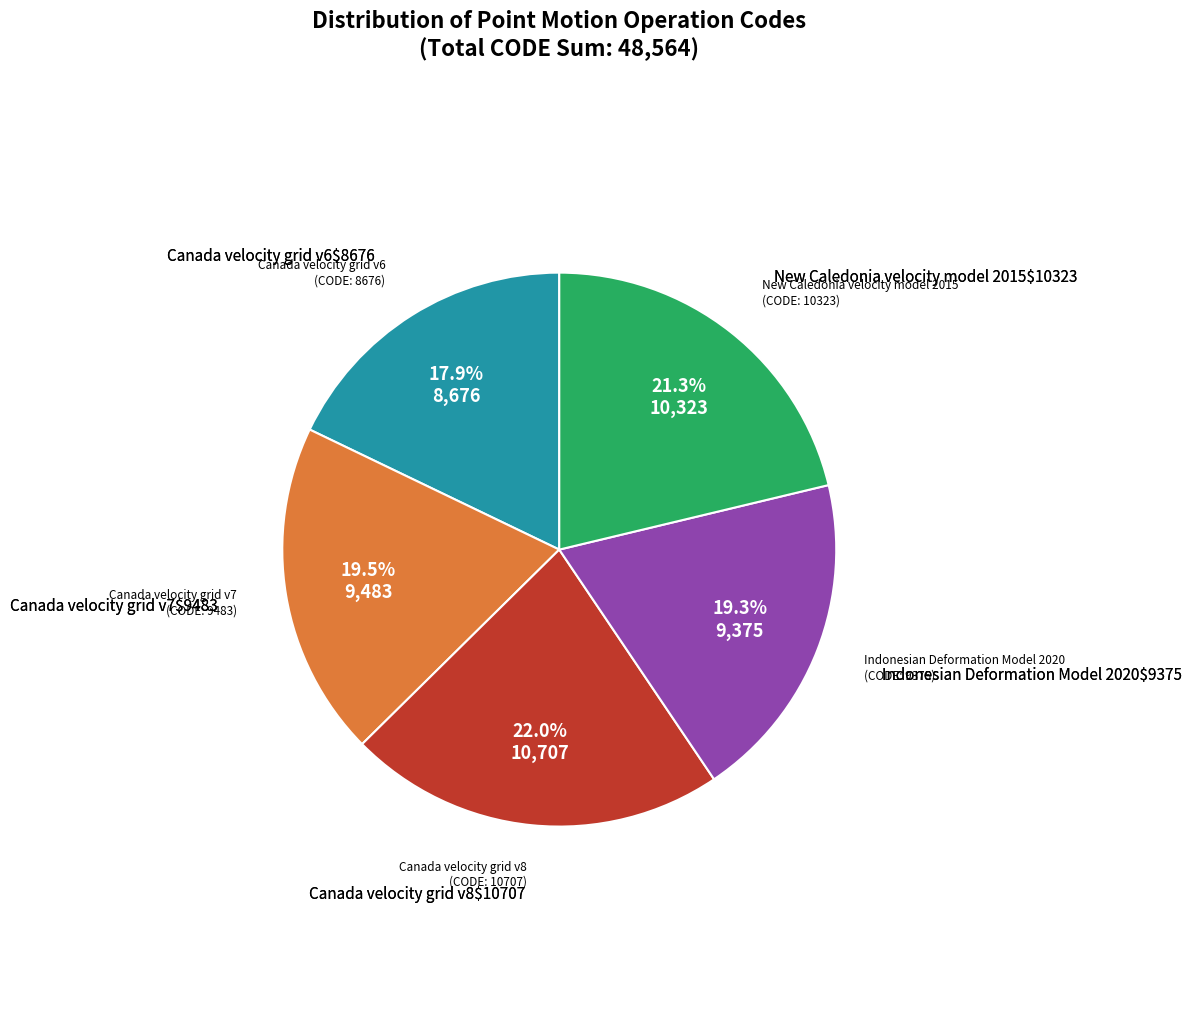

Is there a majority slice in this chart?

No